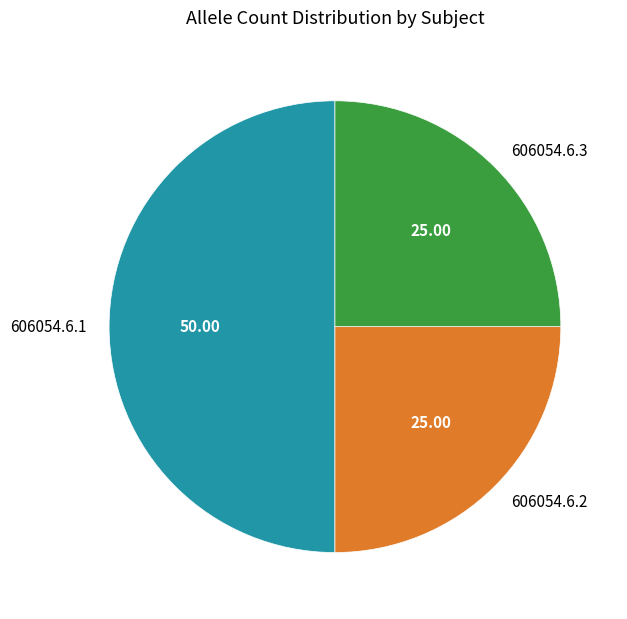

Is the sum of 606054.6.1 and 606054.6.2 greater than half?

Yes